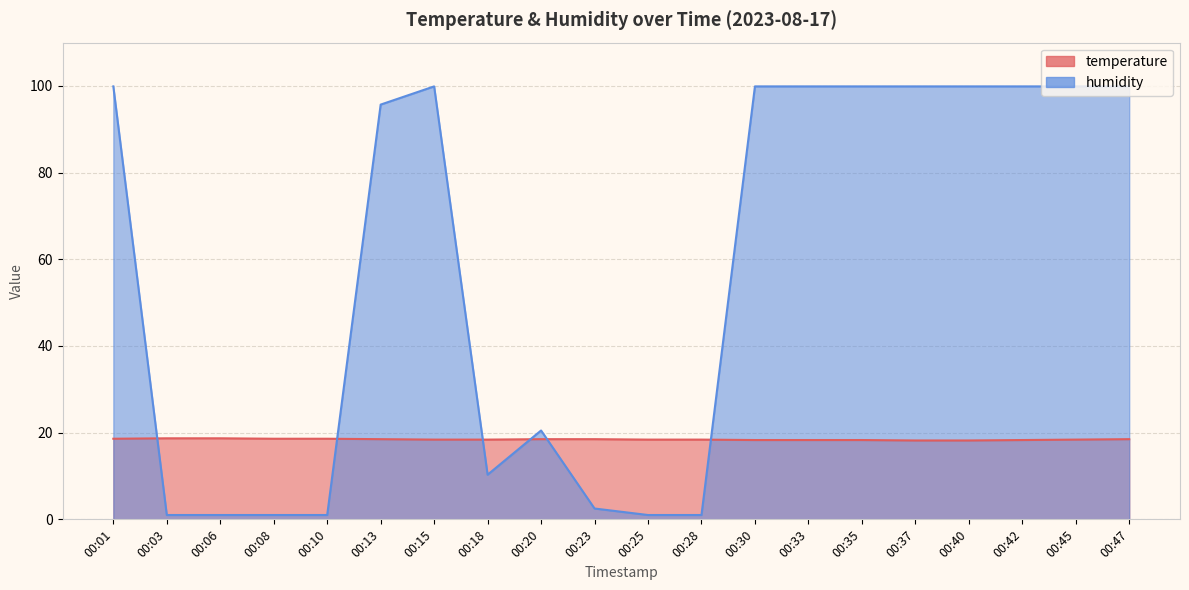

List the labels in order of humidity value, smallest first.

00:03, 00:06, 00:08, 00:10, 00:25, 00:28, 00:23, 00:18, 00:20, 00:13, 00:01, 00:15, 00:30, 00:33, 00:35, 00:37, 00:40, 00:42, 00:45, 00:47